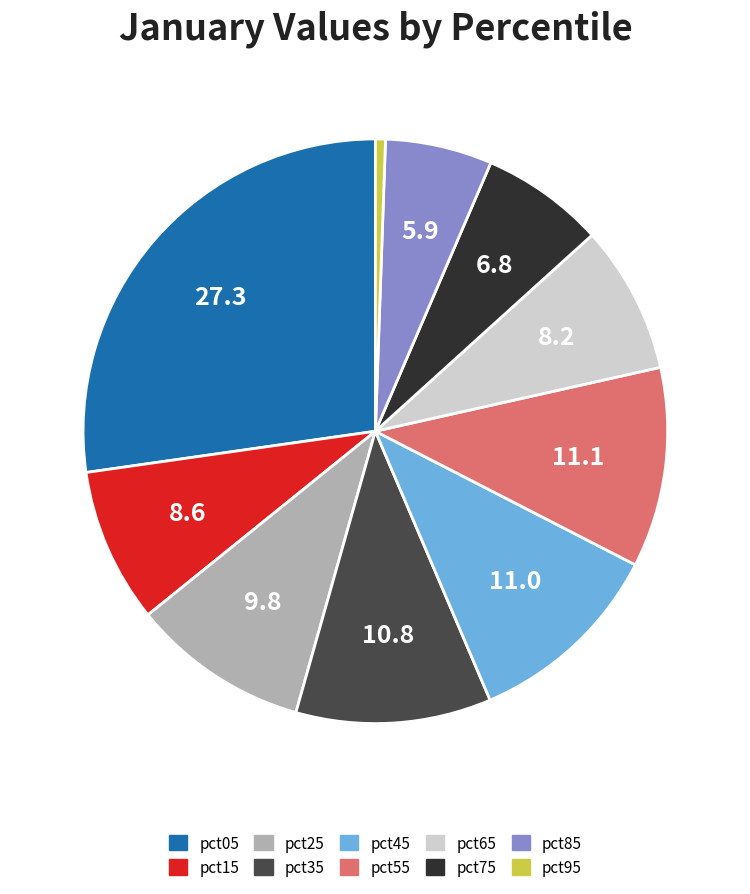

Combined, do pct25 and pct55 account for over 50%?

No